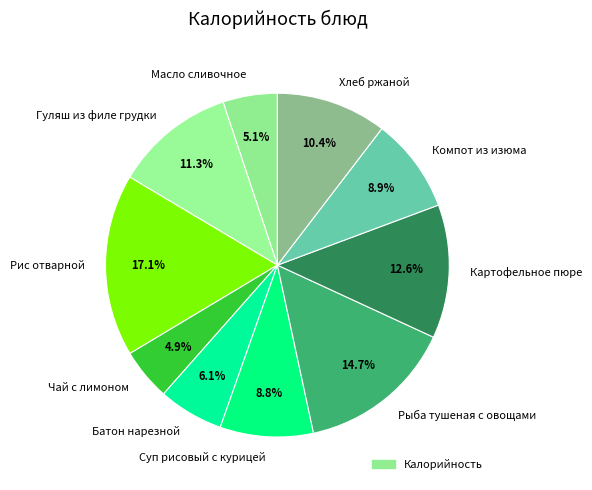

To the nearest percent, what portion does Картофельное пюре represent?

13%